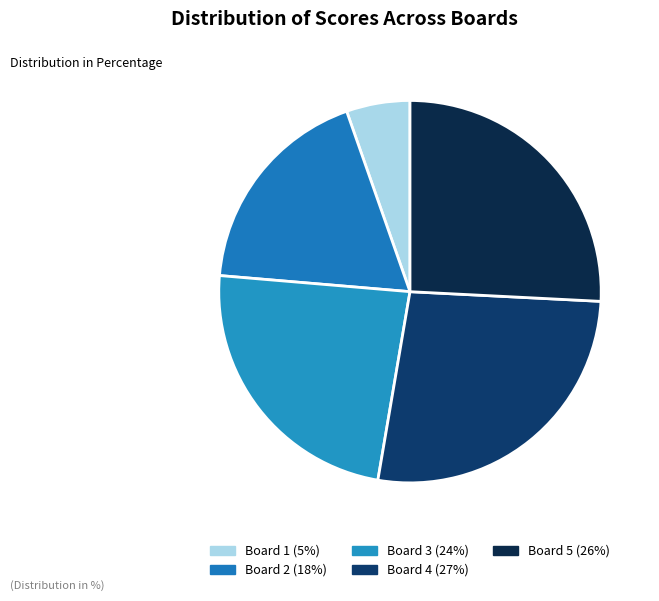

Does Board 3 represent more than half of the total?

No